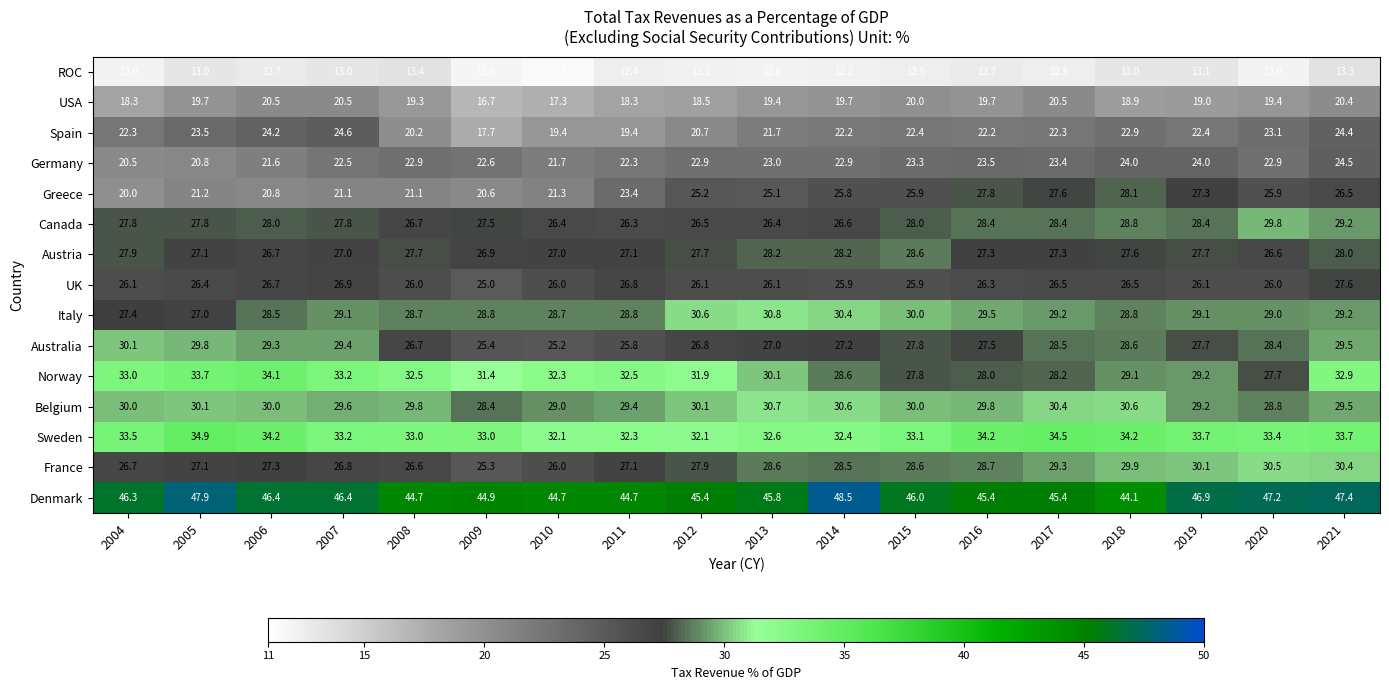

Rank the series by their maximum value, from lowest to highest.

ROC, USA, Germany, Spain, UK, Greece, Austria, Canada, Australia, France, Belgium, Italy, Norway, Sweden, Denmark